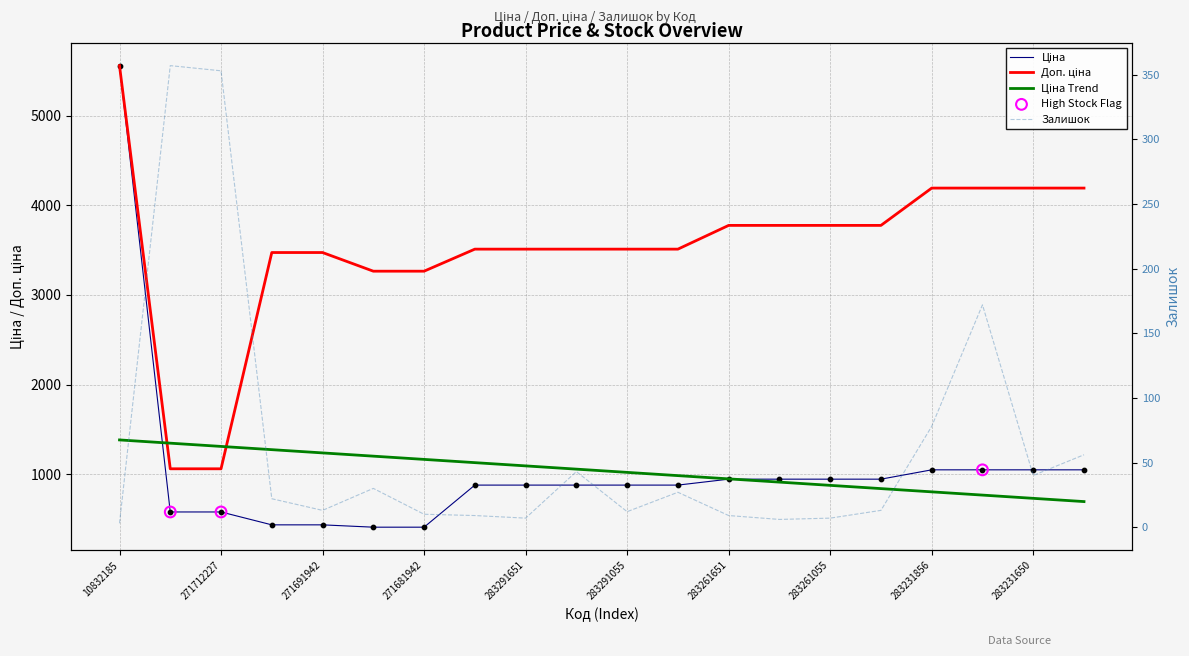

At which category is the sum across all series the highest?

10832185